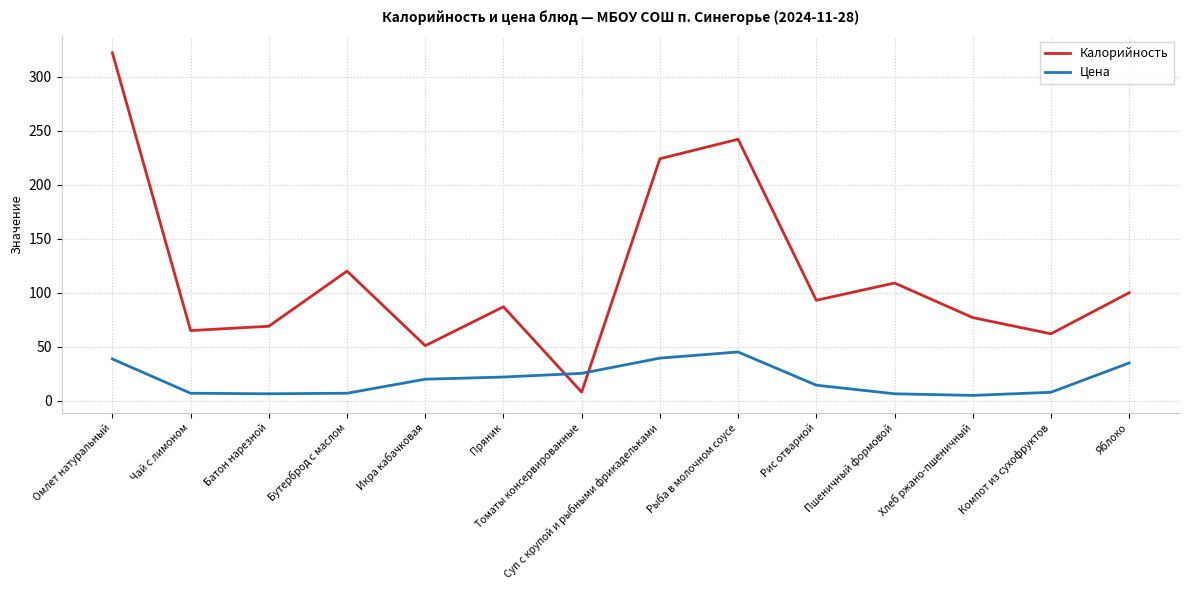

How many times do Калорийность and Цена cross each other?

2